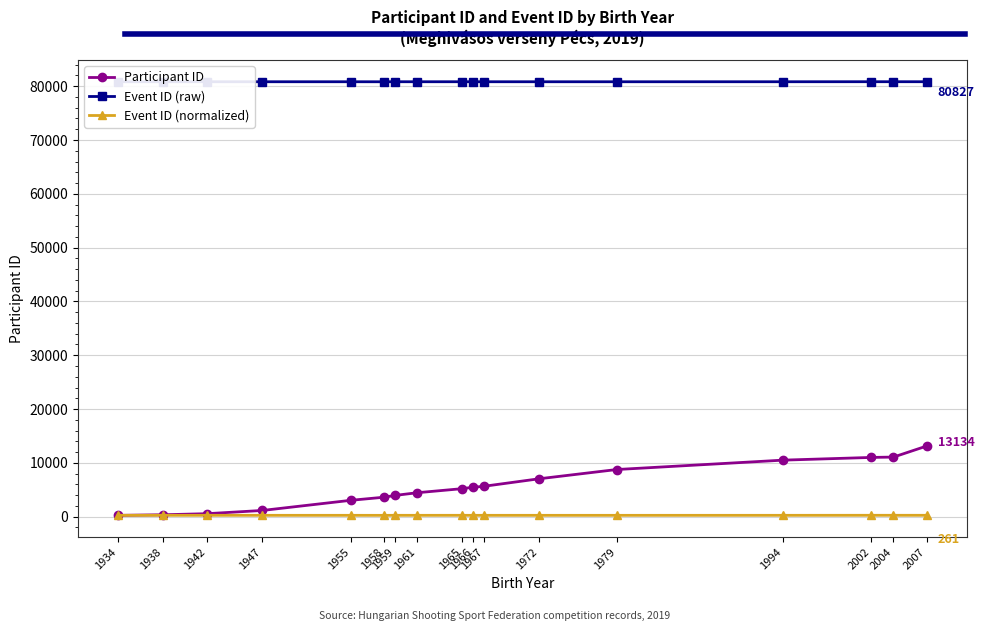

Does the chart have visible grid lines?

Yes